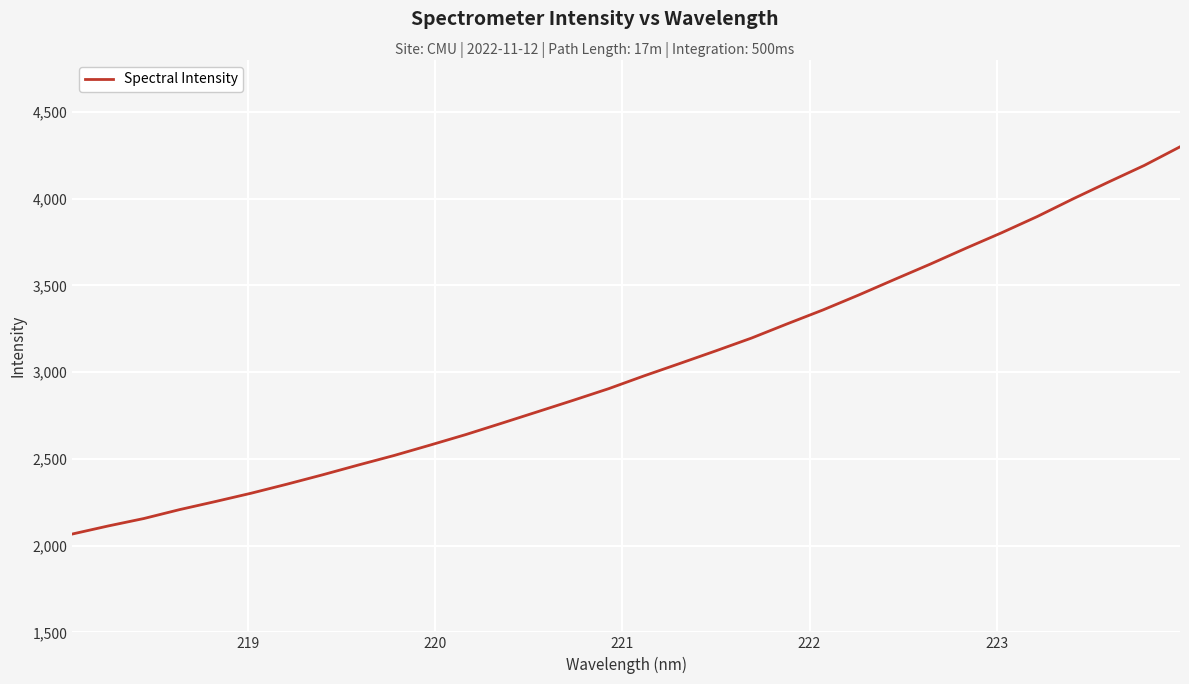

Count the number of categories in the chart.

32